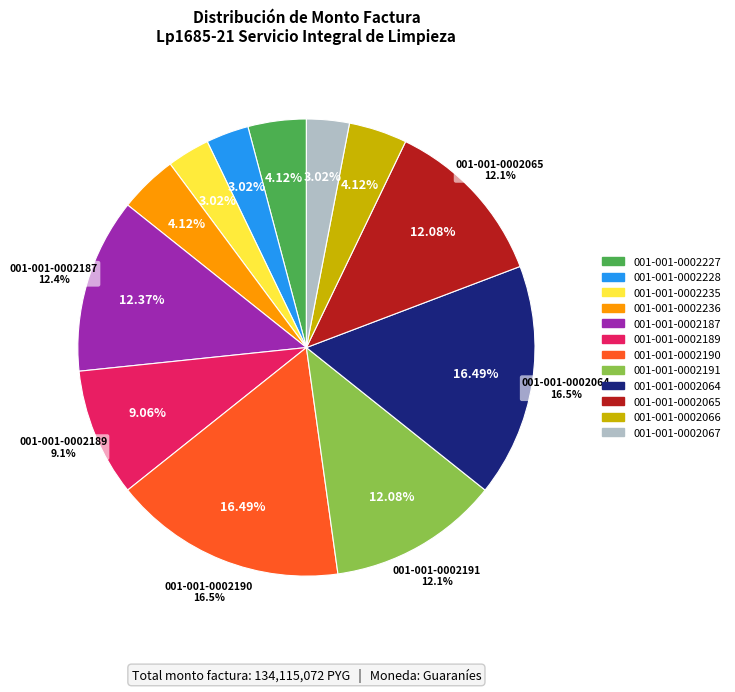

Is it true that 001-001-0002236 is 10% of the pie?

False